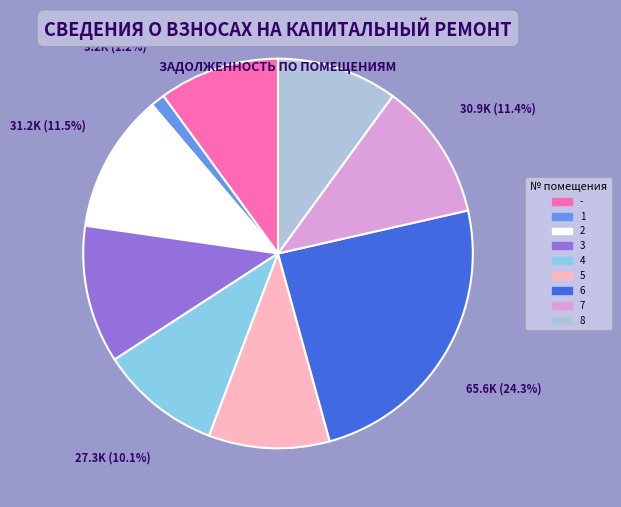

Count the number of slices in the pie.

9